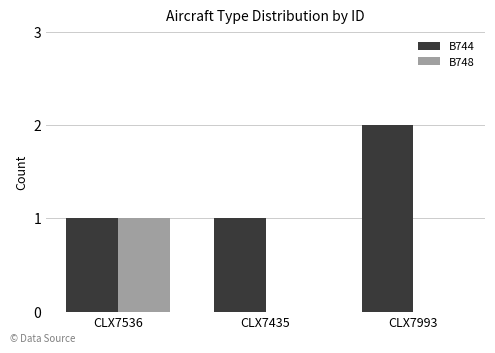

Which category has the highest value across all series?

CLX7993